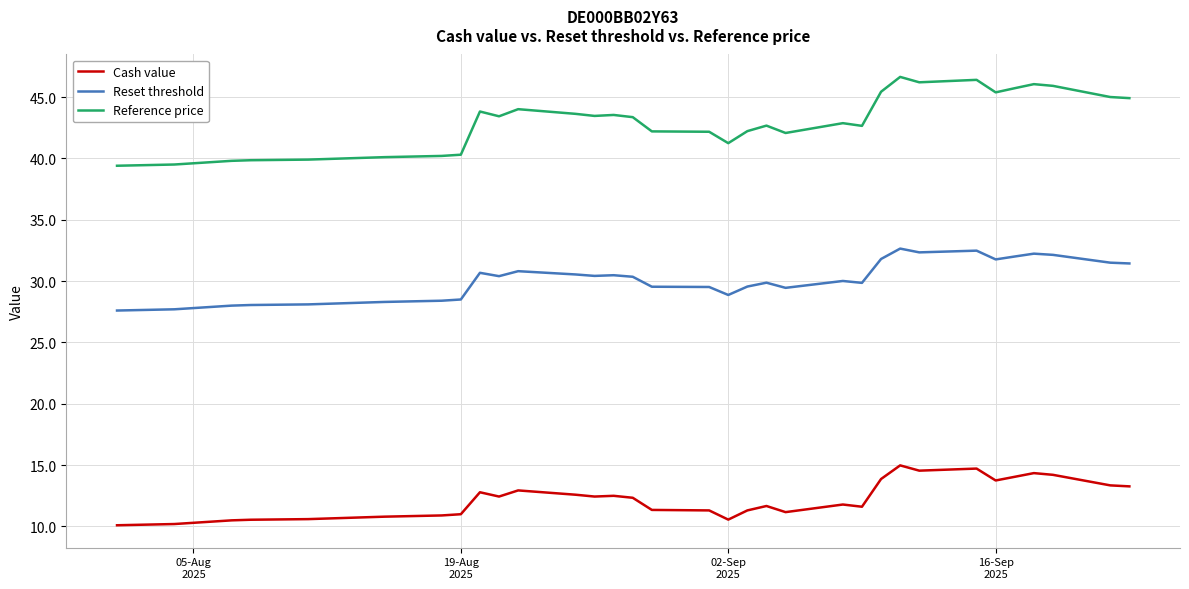

Which series has the largest total across all categories?

Reference price